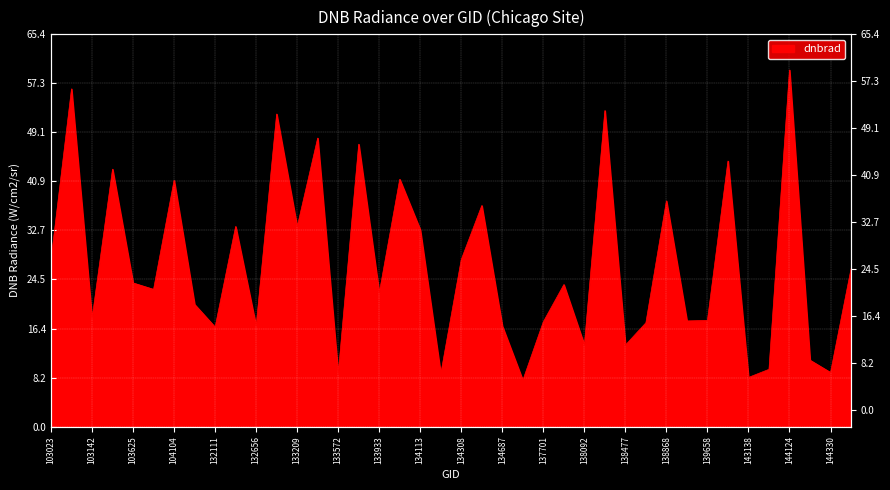

Reading left to right, list all the values displayed in this chart.

27.8	56.3	18.0	43.0	24.0	22.9	41.1	20.4	16.6	33.4	16.7	52.1	33.3	48.1	8.7	47.1	22.3	41.3	32.8	8.8	27.9	36.9	16.8	7.7	17.5	23.7	13.6	52.7	13.6	17.3	37.7	17.6	17.7	44.3	8.2	9.6	59.5	11.1	9.0	26.3